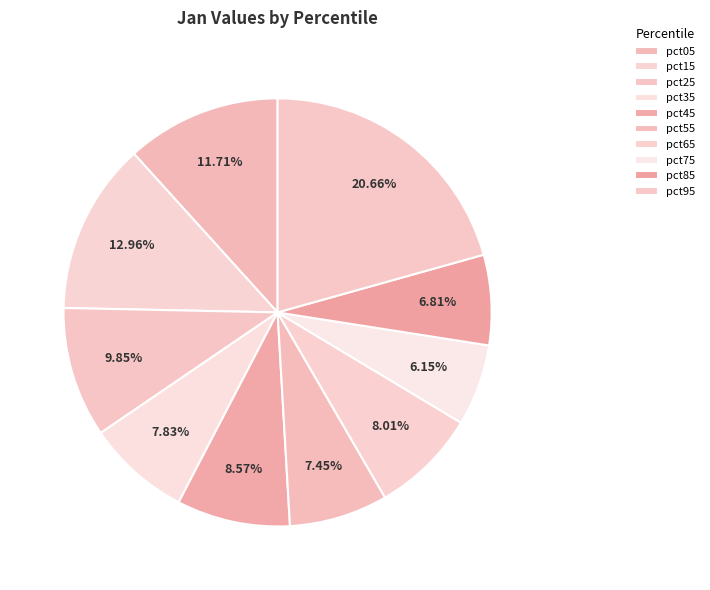

Rank the categories by value from lowest to highest.

pct75, pct85, pct55, pct35, pct65, pct45, pct25, pct05, pct15, pct95